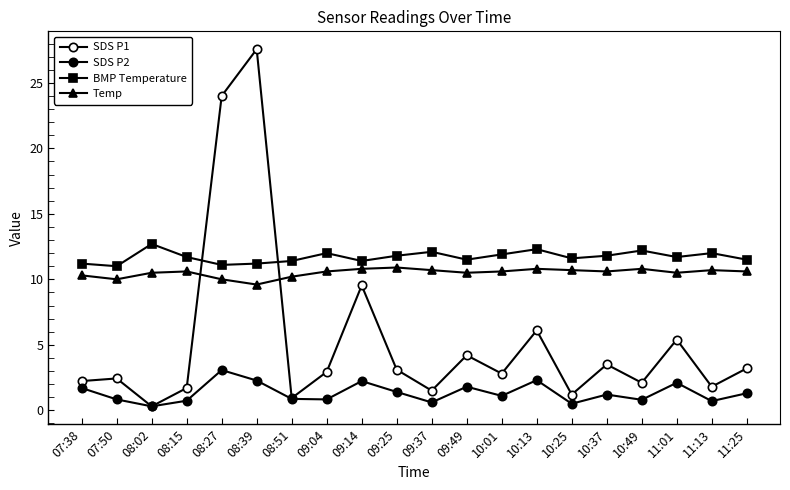

Where is the first local minimum for SDS P2?

08:02